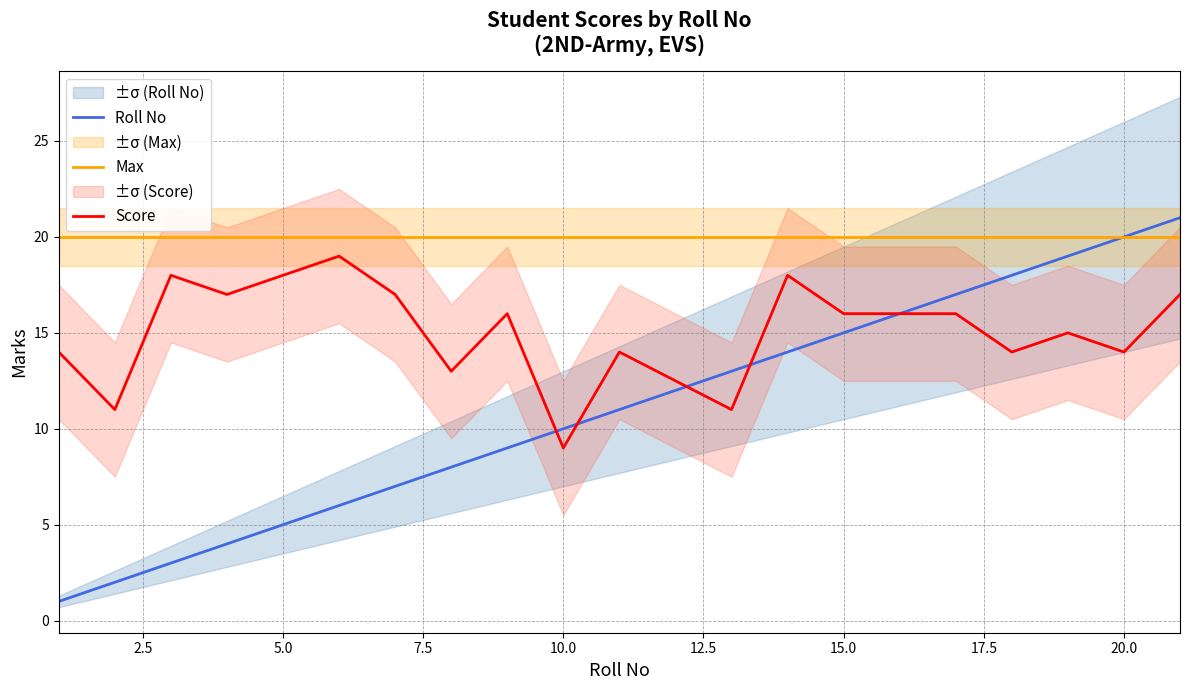

What is the maximum value for Max?

20